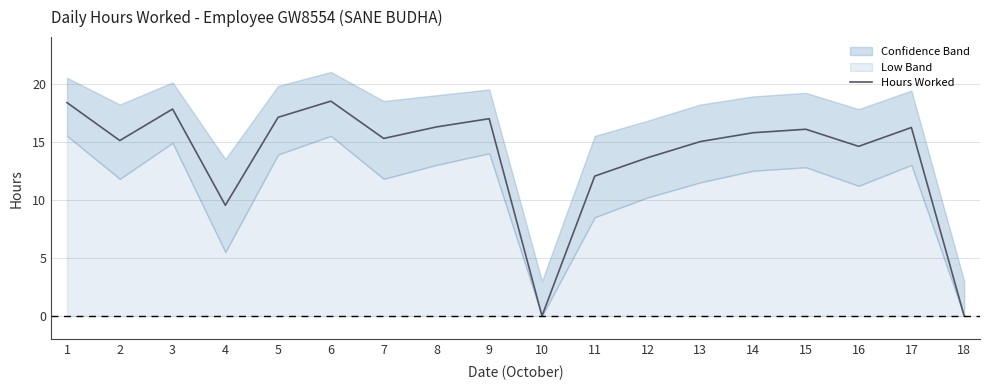

The chart shows a value of 17.1 at 5. True or false?

True